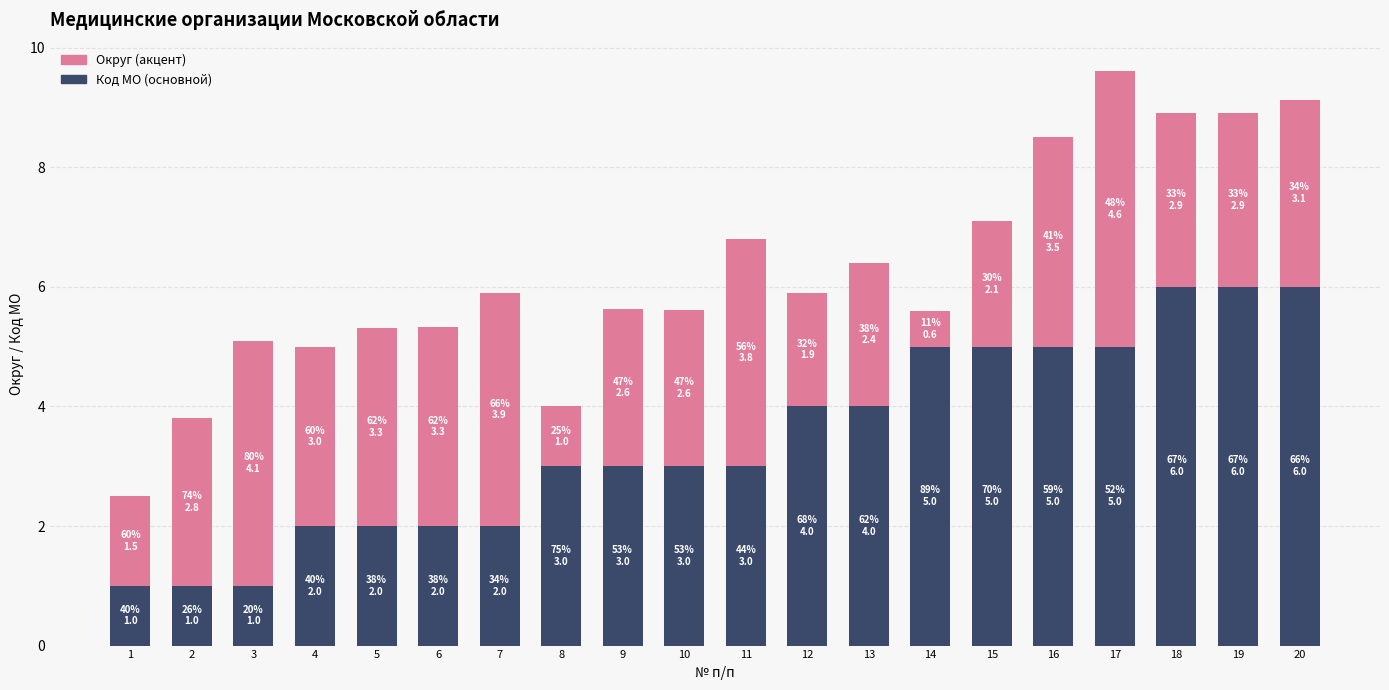

Count the number of data series in this chart.

2